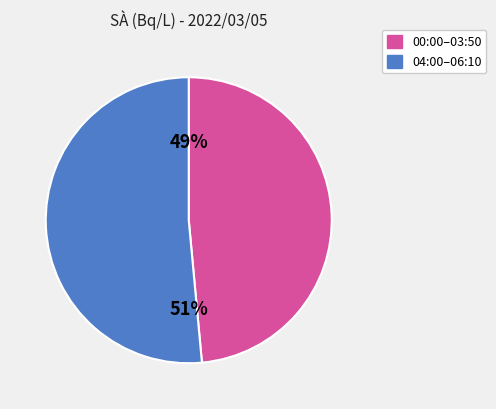

To the nearest percent, what is the average slice percentage?

50%